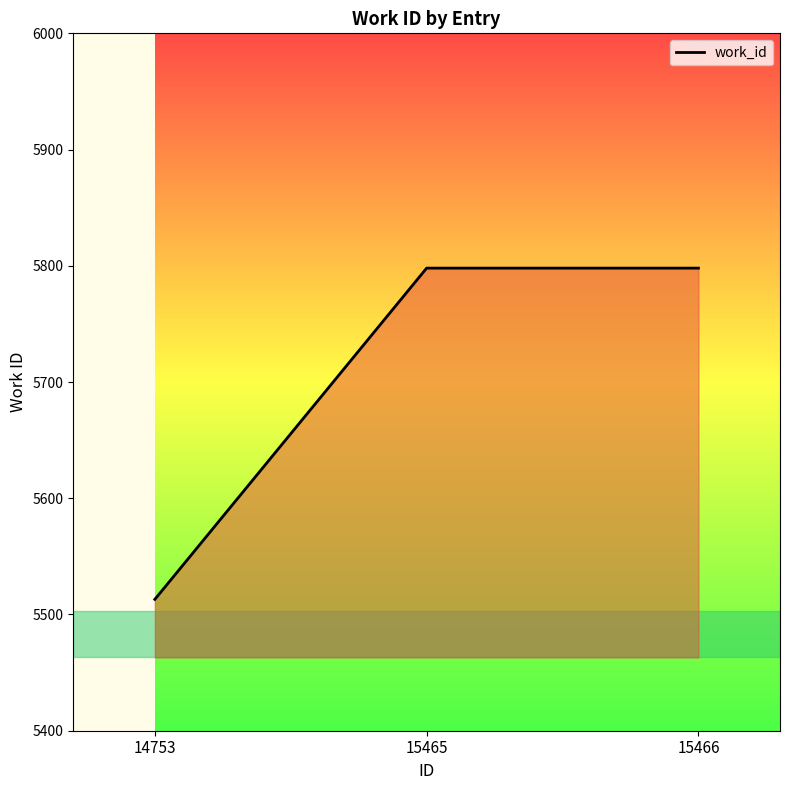

What is the greatest value displayed?

5798